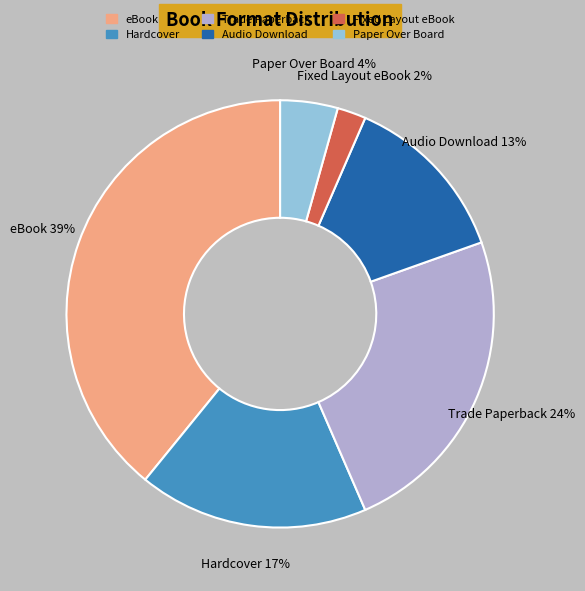

Count the number of slices in the pie.

6